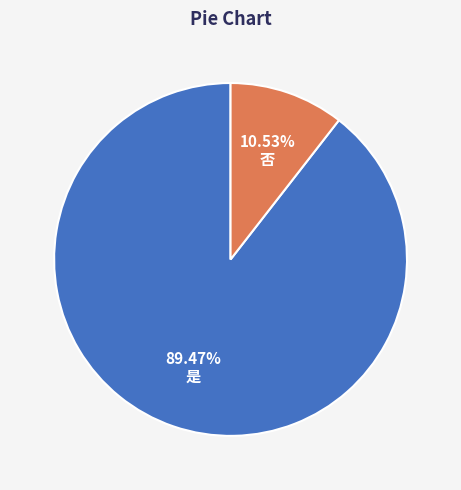

What percentage is the 否 slice, to the nearest percent?

11%